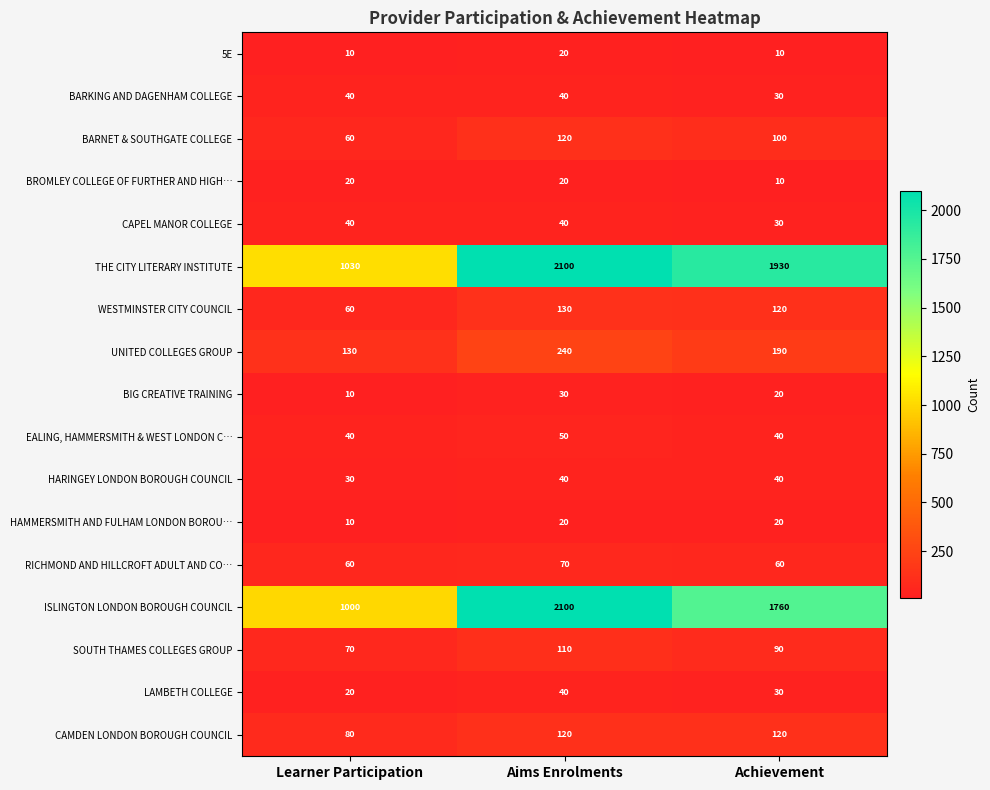

Count the BARNET & SOUTHGATE COLLEGE values in the range 60 to 120.

3